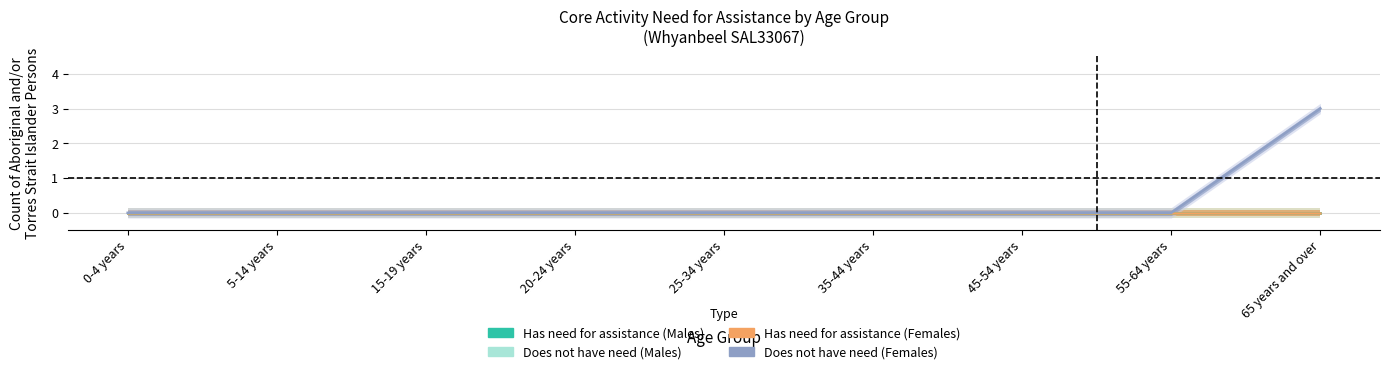

Between 25-34 years and 65 years and over, which series saw the biggest shift?

Does not have need for assistance (Females)